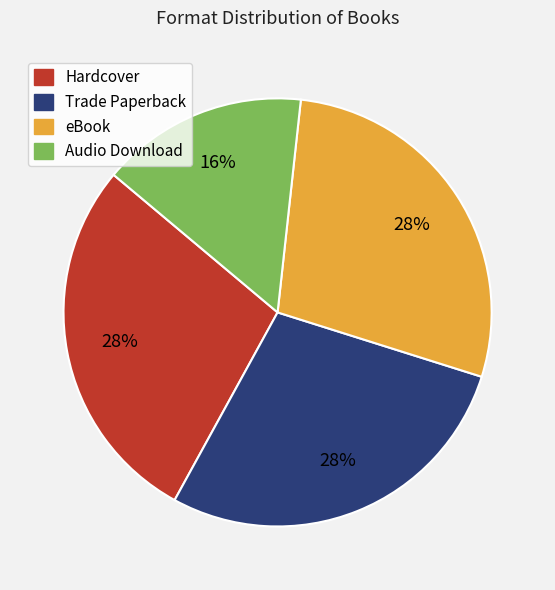

To the nearest percent, what percentage of the pie is Hardcover?

28%